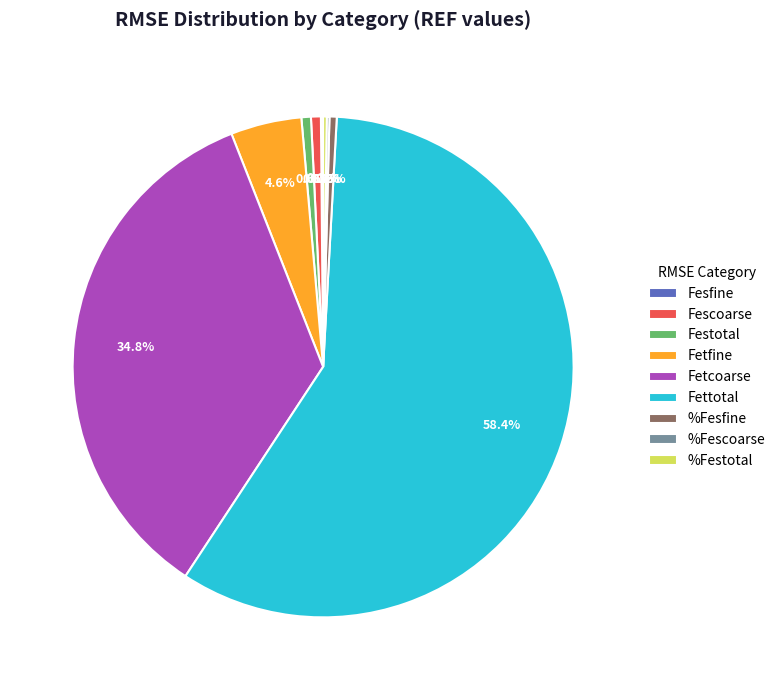

Does Fettotal account for over 50% of the chart?

Yes